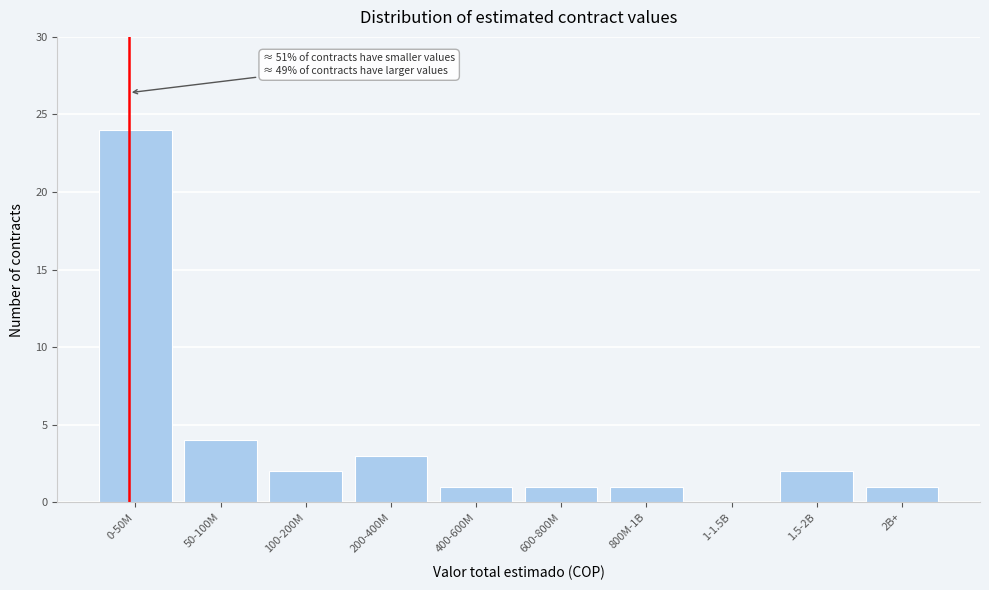

What is the sum of the values at 1.5-2B and 600-800M?

3